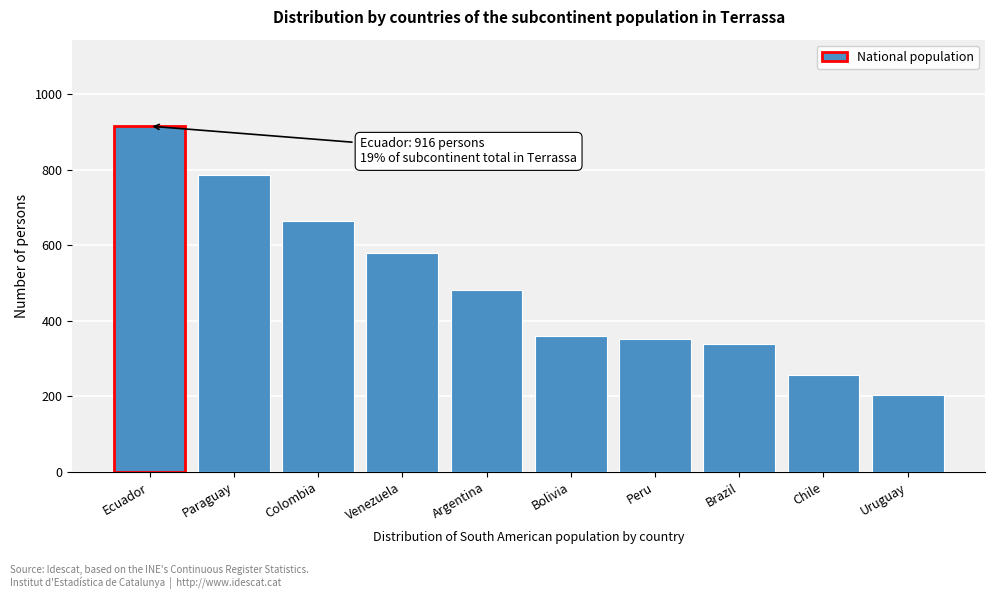

Reading left to right, transcribe all the data shown in this chart.

Ecuador=916	Paraguay=787	Colombia=664	Venezuela=581	Argentina=481	Bolivia=359	Peru=353	Brazil=339	Chile=256	Uruguay=204